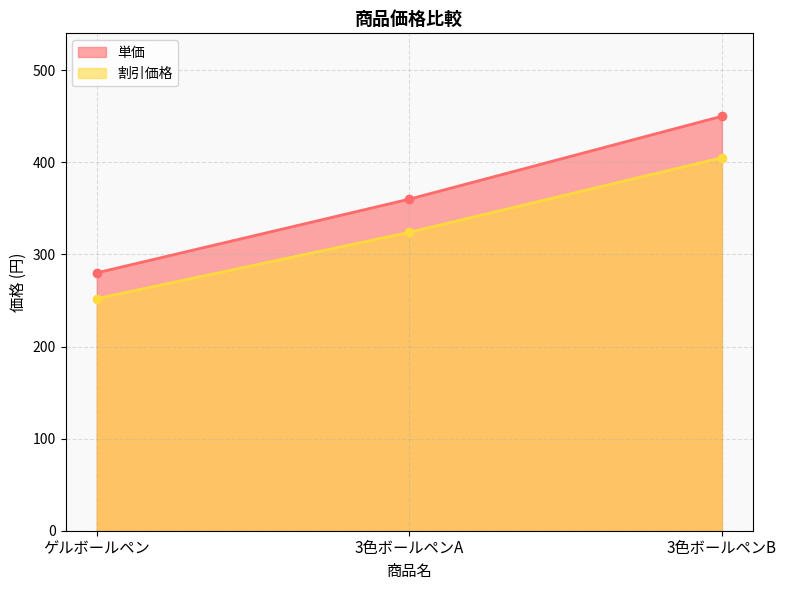

List the series in order of their peak value, lowest first.

割引価格, 単価